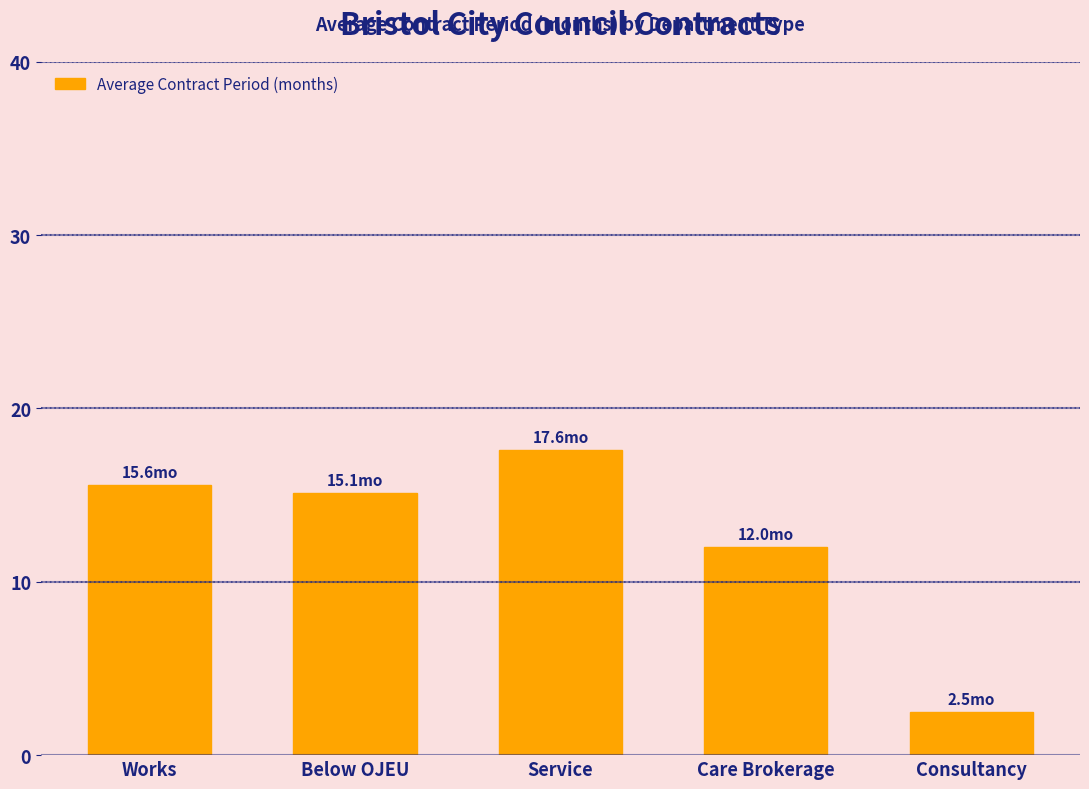

What is the minimum value shown in the chart?

2.5